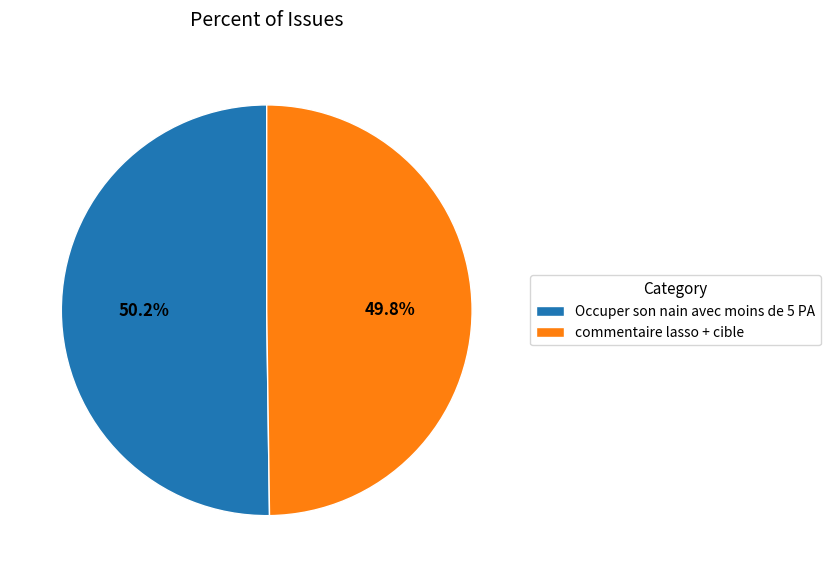

The commentaire lasso + cible slice represents 50% of the pie. True or false?

True